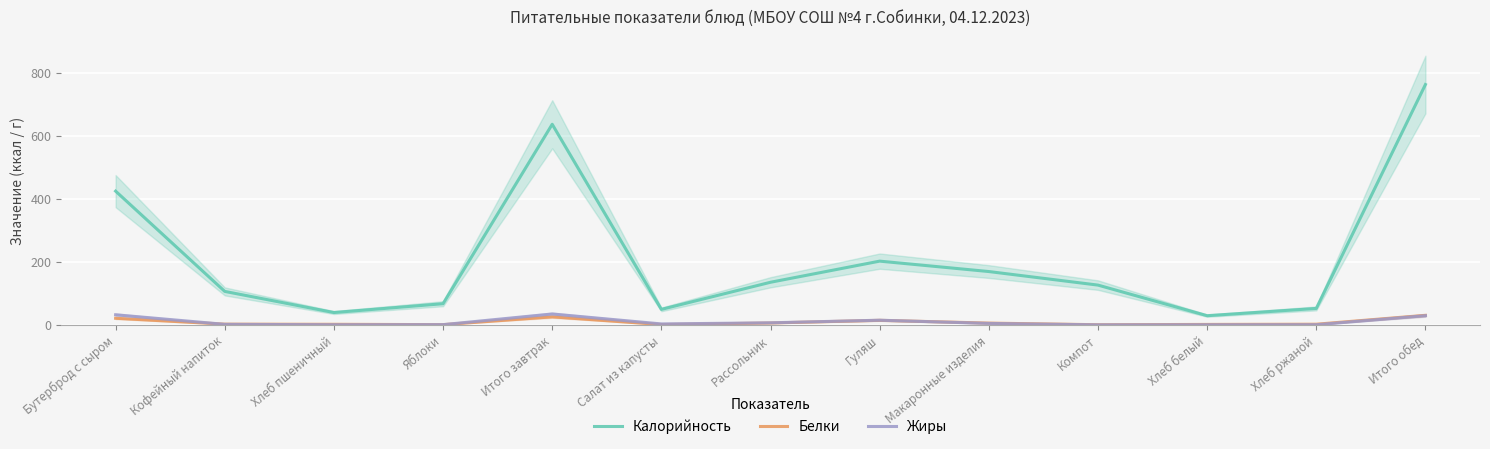

Reading right to left, extract all data points from this chart.

Калорийность: Итого обед=762.0	Хлеб ржаной=52.0	Хлеб белый=29.0	Компот=126.0	Макаронные изделия=169.0	Гуляш=202.0	Рассольник=135.0	Салат из капусты=49.0	Итого завтрак=636.0	Яблоки=67.0	Хлеб пшеничный=39.0	Кофейный напиток=106.0	Бутерброд с сыром=424.0
Белки: Итого обед=30.2	Хлеб ржаной=2.0	Хлеб белый=1.3	Компот=0.3	Макаронные изделия=5.5	Гуляш=14.3	Рассольник=5.9	Салат из капусты=0.9	Итого завтрак=25.3	Яблоки=0.6	Хлеб пшеничный=1.7	Кофейный напиток=2.2	Бутерброд с сыром=20.8
Жиры: Итого обед=29.1	Хлеб ржаной=0.4	Хлеб белый=0.2	Компот=0.0	Макаронные изделия=4.5	Гуляш=14.7	Рассольник=6.4	Салат из капусты=2.9	Итого завтрак=34.5	Яблоки=0.6	Хлеб пшеничный=0.3	Кофейный напиток=1.6	Бутерброд с сыром=31.9